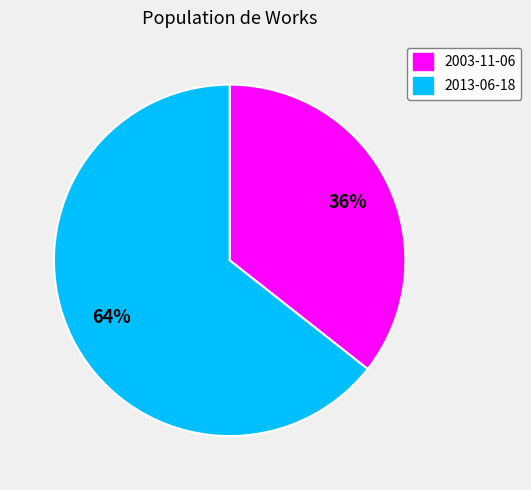

What is the ratio of the value at 2013-06-18 to the value at 2003-11-06?

1.8